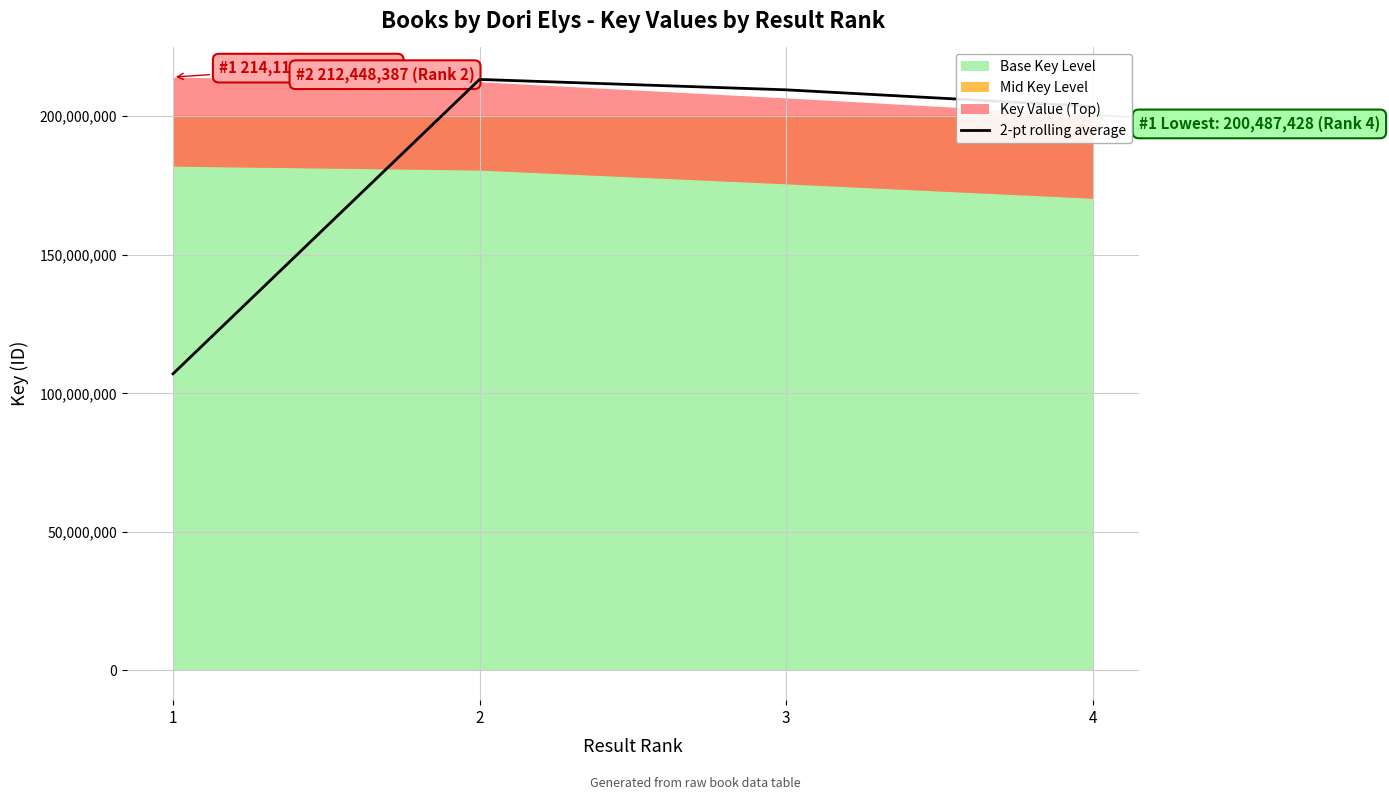

How many lines are shown in the chart?

1